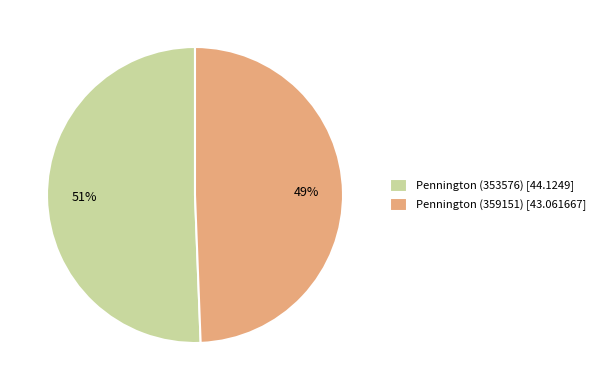

Is there any slice that represents more than half of the pie?

Yes